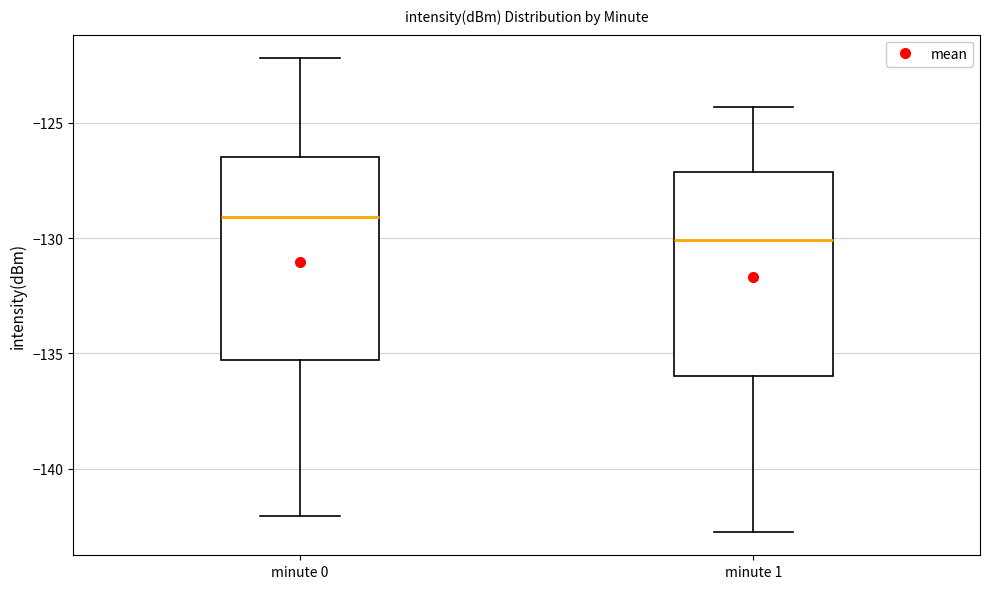

Which box has the lowest median line?

minute 1